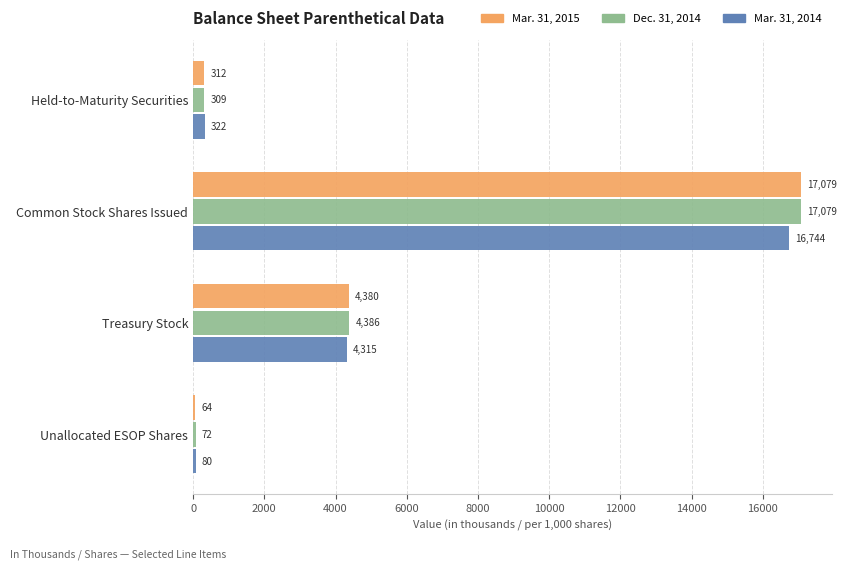

The value of Mar. 31, 2014 at Treasury Stock is 2972.8. True or false?

False